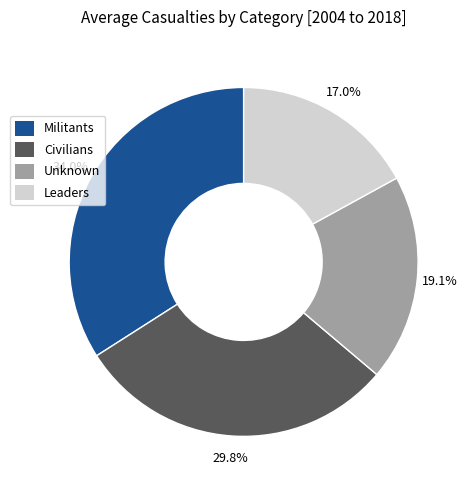

Is there any slice that represents more than half of the pie?

No